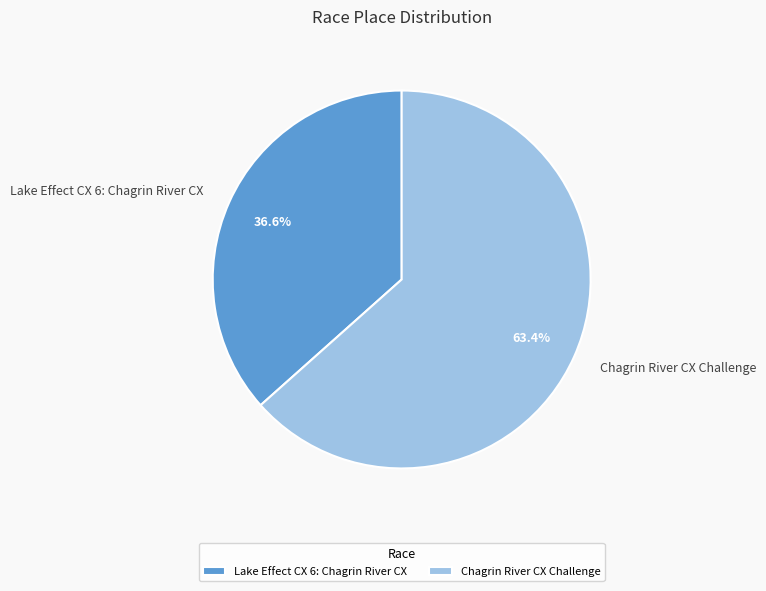

Between Chagrin River CX Challenge and Lake Effect CX 6: Chagrin River CX, which is larger?

Chagrin River CX Challenge